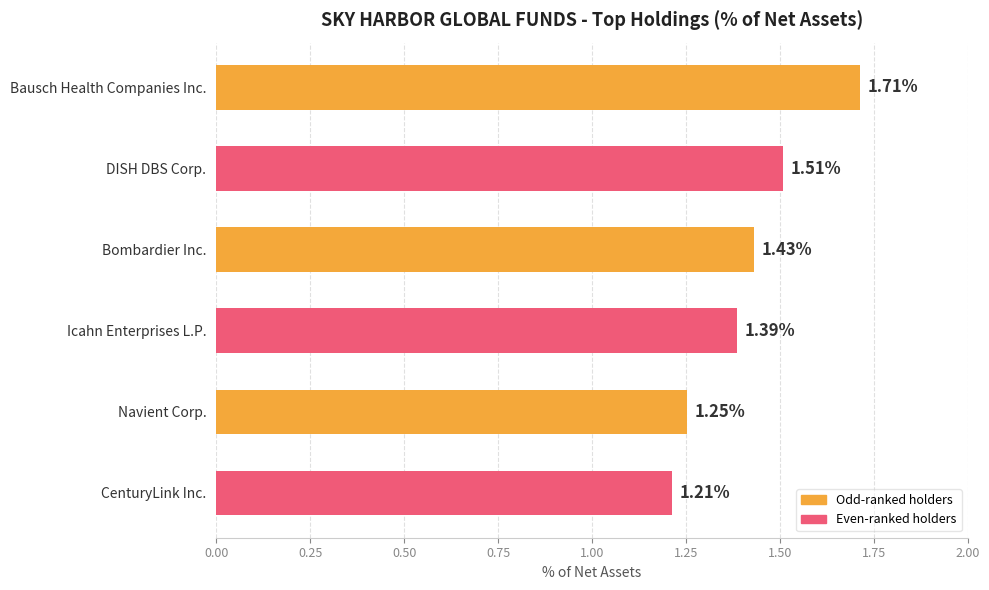

List the labels in order of value, smallest first.

CenturyLink Inc., Navient Corp., Icahn Enterprises L.P., Bombardier Inc., DISH DBS Corp., Bausch Health Companies Inc.